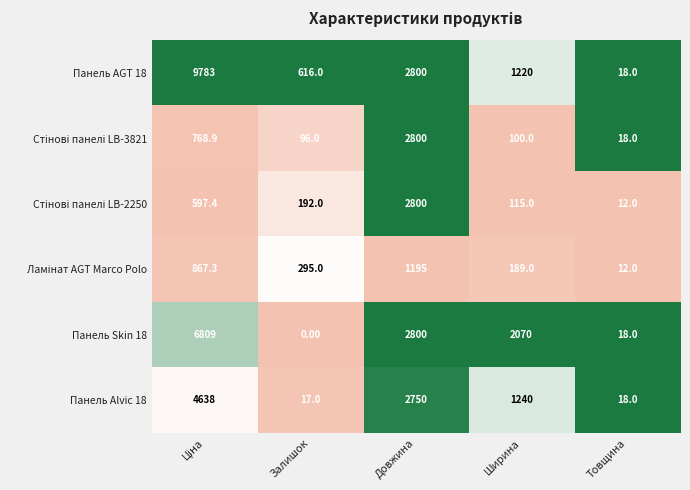

Which series has the widest spread of values?

Панель AGT 18